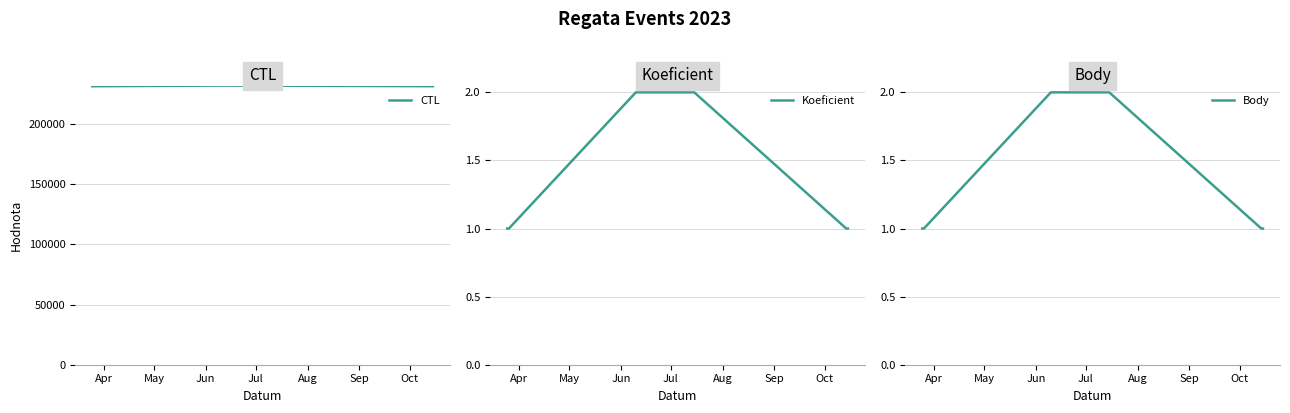

What is the difference between the second highest and minimum values in the CTL series?

407